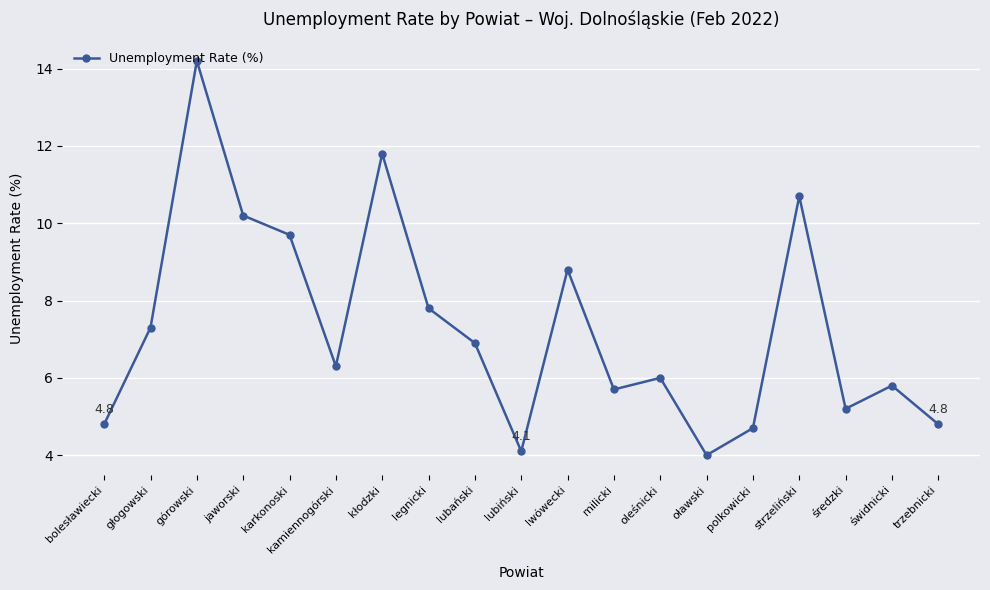

Is it true that the value at świdnicki is 10.0?

False